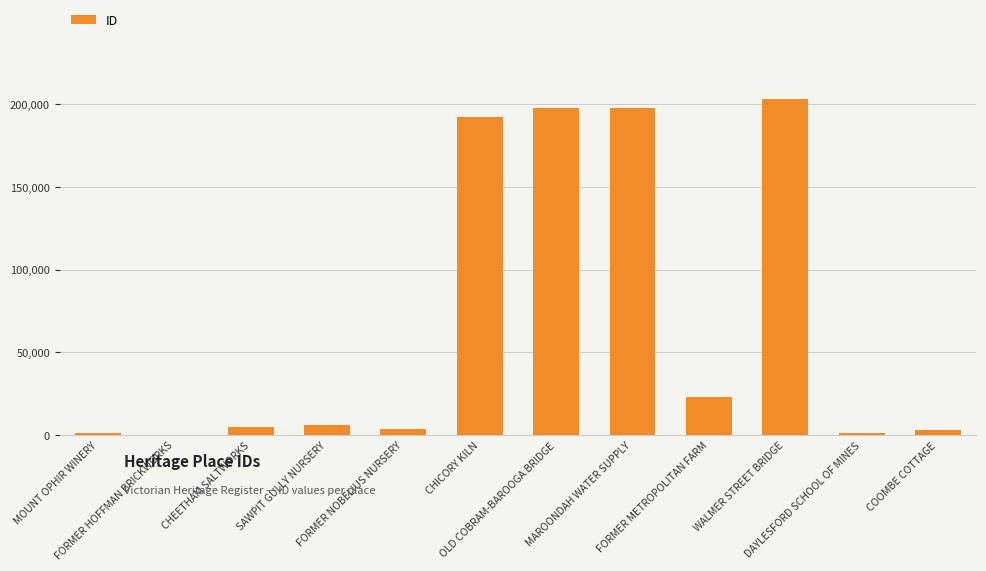

What is the greatest value displayed?

202835